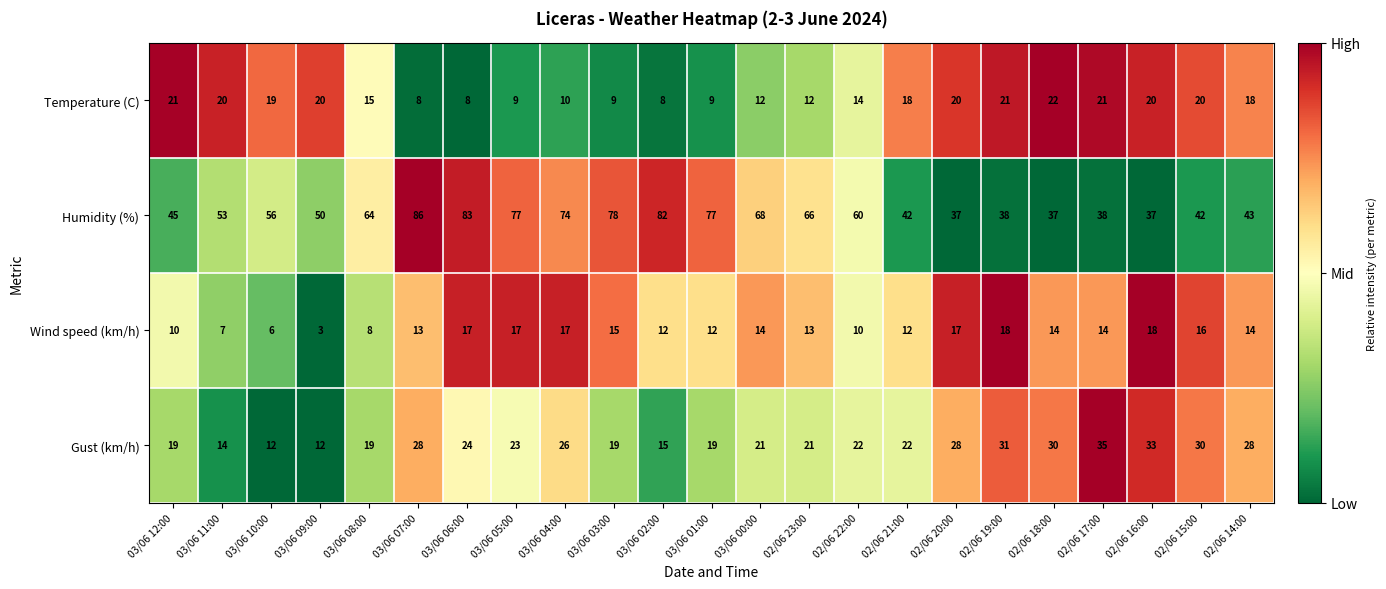

What is the sum of all Temperature (C) values?

354